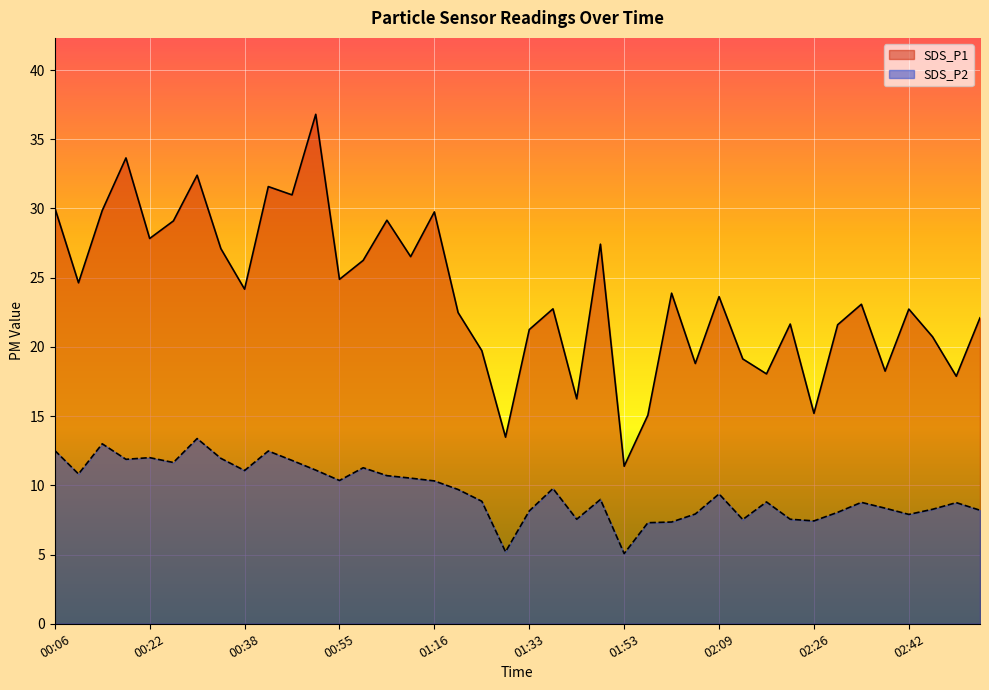

Reading left to right, transcribe all the data shown in this chart.

SDS_P1: 00:06=30.1	00:10=24.6	00:14=29.9	00:18=33.6	00:22=27.8	00:26=29.1	00:30=32.4	00:34=27.1	00:38=24.2	00:43=31.6	00:47=31.0	00:51=36.8	00:55=24.9	01:04=26.2	01:08=29.1	01:12=26.5	01:16=29.8	01:20=22.5	01:24=19.7	01:28=13.5	01:33=21.2	01:37=22.8	01:41=16.2	01:49=27.4	01:53=11.4	01:57=15.1	02:01=23.9	02:05=18.8	02:09=23.6	02:13=19.1	02:17=18.1	02:22=21.6	02:26=15.2	02:30=21.6	02:34=23.1	02:38=18.2	02:42=22.7	02:46=20.7	02:50=17.9	02:54=22.1
SDS_P2: 00:06=12.5	00:10=10.8	00:14=13.0	00:18=11.9	00:22=12.0	00:26=11.7	00:30=13.4	00:34=11.9	00:38=11.1	00:43=12.5	00:47=11.8	00:51=11.1	00:55=10.3	01:04=11.3	01:08=10.7	01:12=10.5	01:16=10.3	01:20=9.7	01:24=8.8	01:28=5.2	01:33=8.2	01:37=9.8	01:41=7.5	01:49=9.0	01:53=5.1	01:57=7.3	02:01=7.3	02:05=7.9	02:09=9.4	02:13=7.5	02:17=8.8	02:22=7.5	02:26=7.4	02:30=8.1	02:34=8.8	02:38=8.3	02:42=7.9	02:46=8.3	02:50=8.8	02:54=8.2